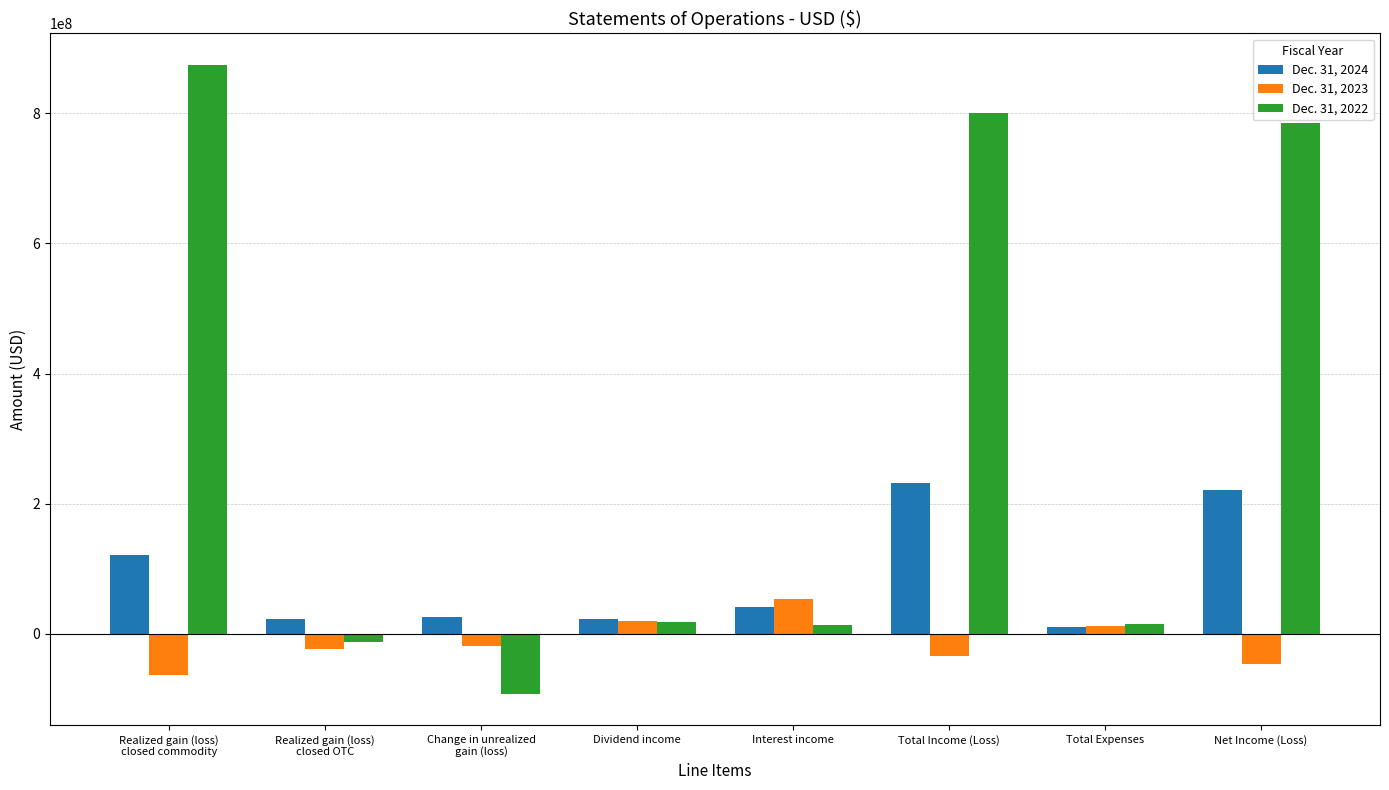

How many bars are there in each group?

3